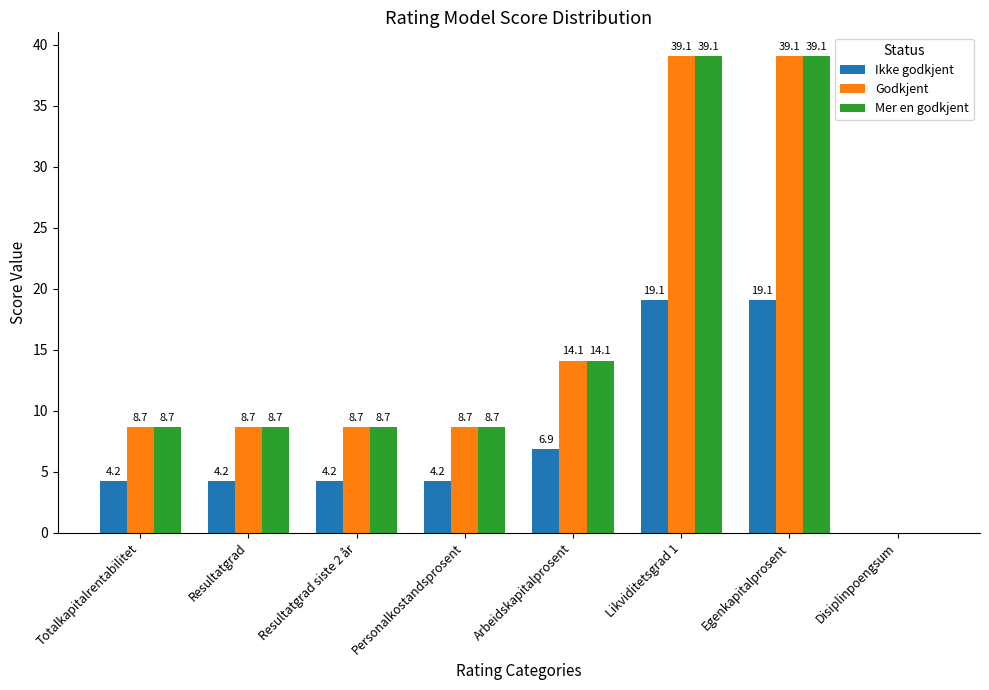

What is the greatest value displayed?

39.1